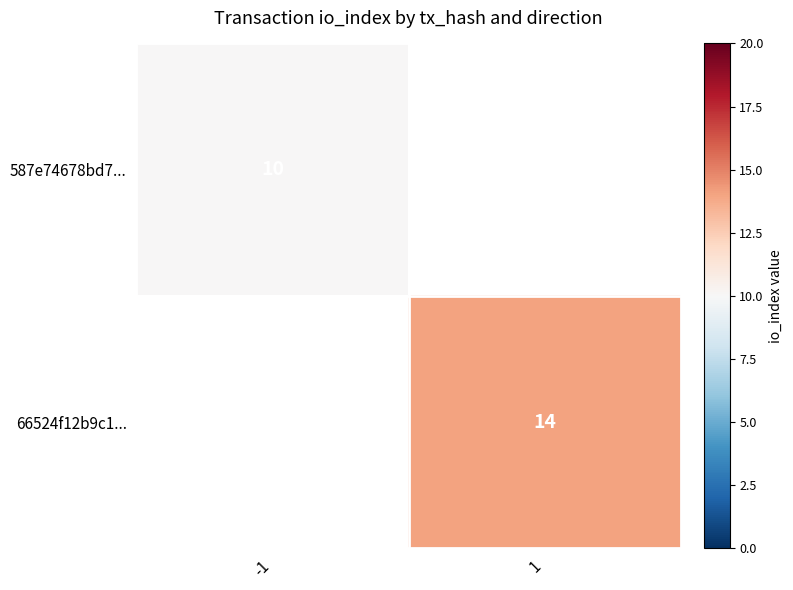

How many distinct data groups are displayed?

2